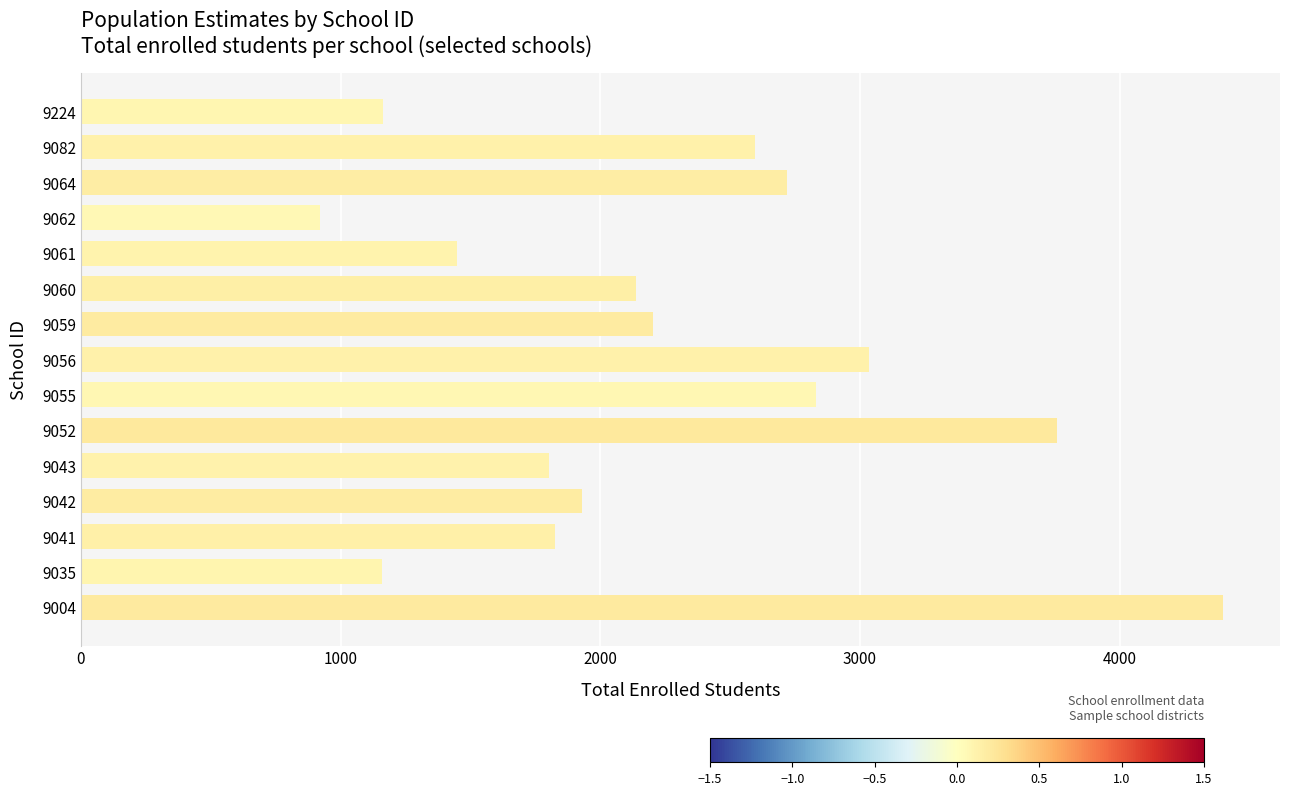

What is the approximate value at 9082, to the nearest 100?

2600